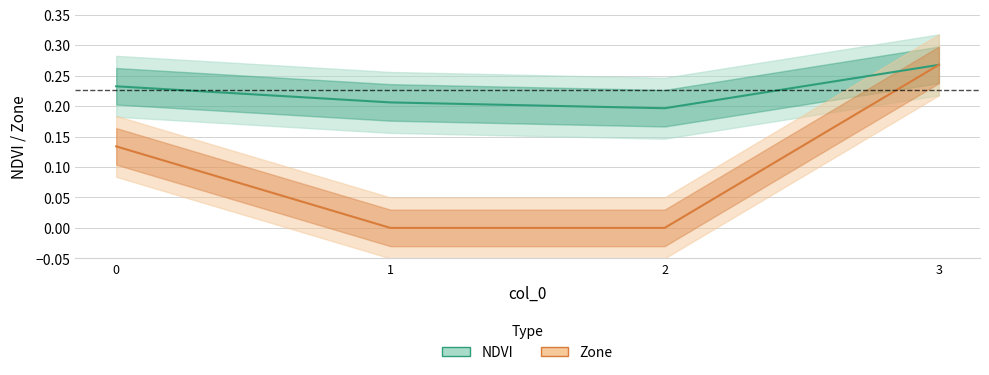

What is the value of the NDVI point at the 2nd from the left?

0.2